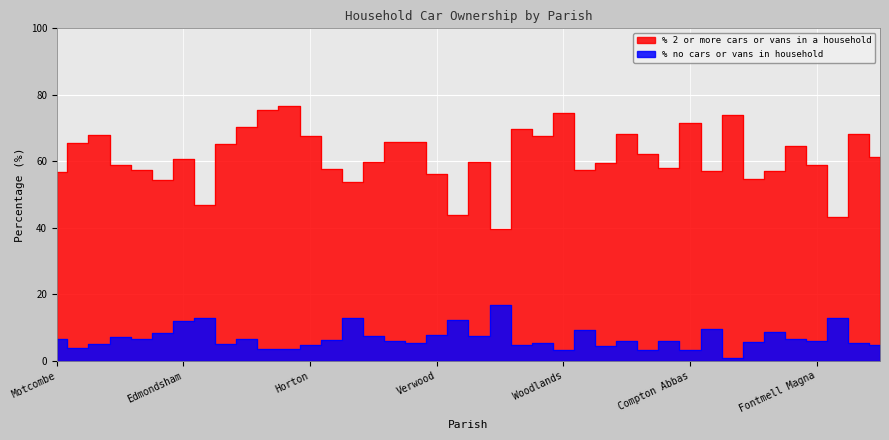

True or false: % no cars or vans in household and % 2 or more cars or vans in a household intersect in this chart.

False